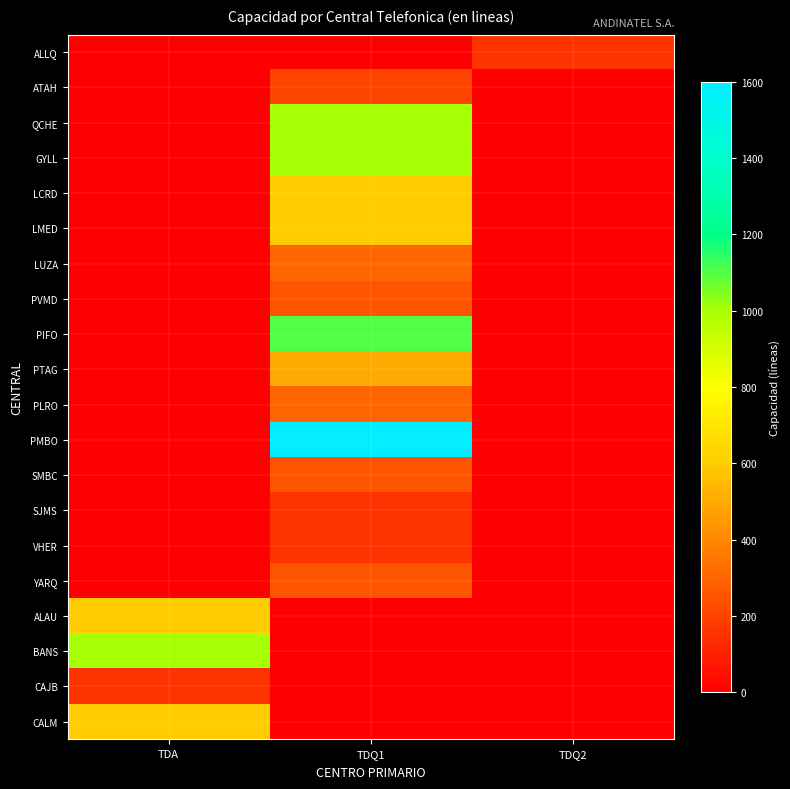

How many categories are shown in the chart?

3